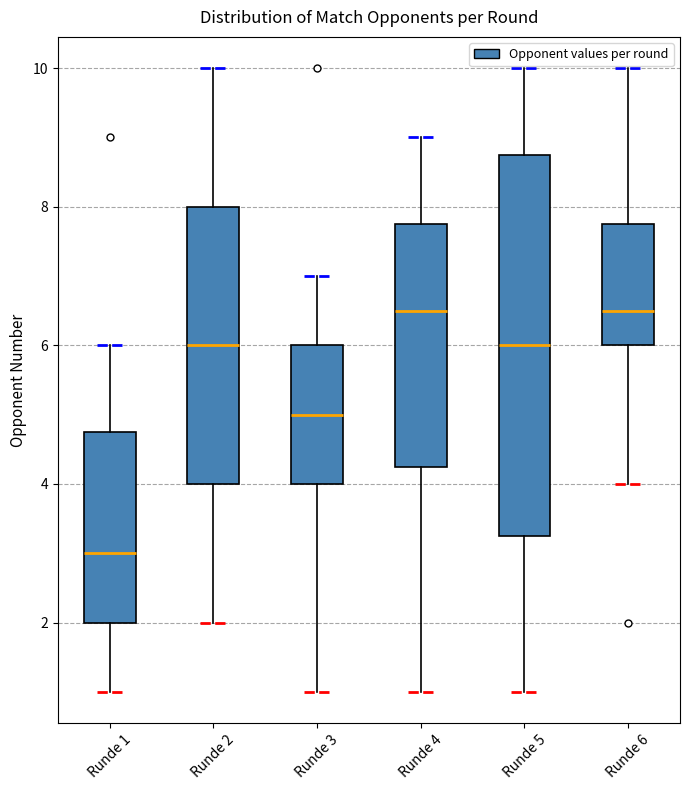

Where is the upper edge of the box for Runde 1 on the y-axis? The values are not printed on the chart, so give them approximately, as read against the axis.

4.8